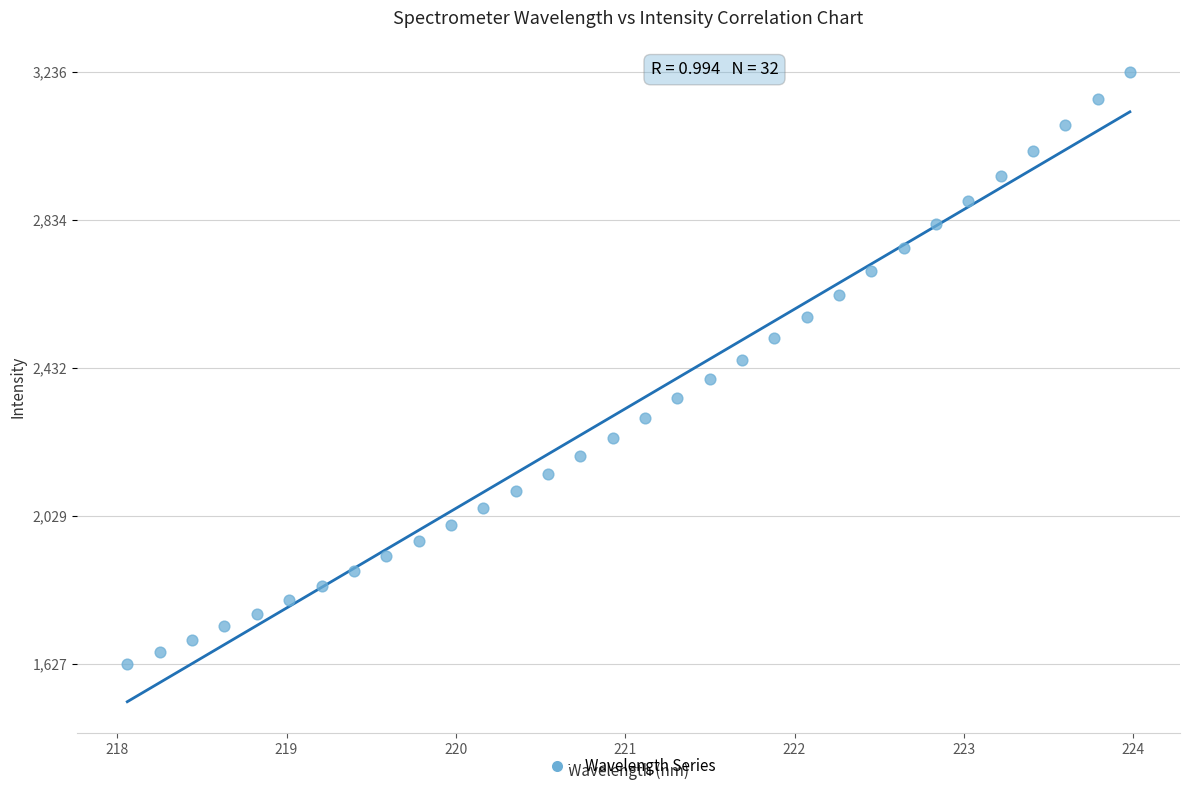

What is the range of Y values (max minus min)?

1609.2